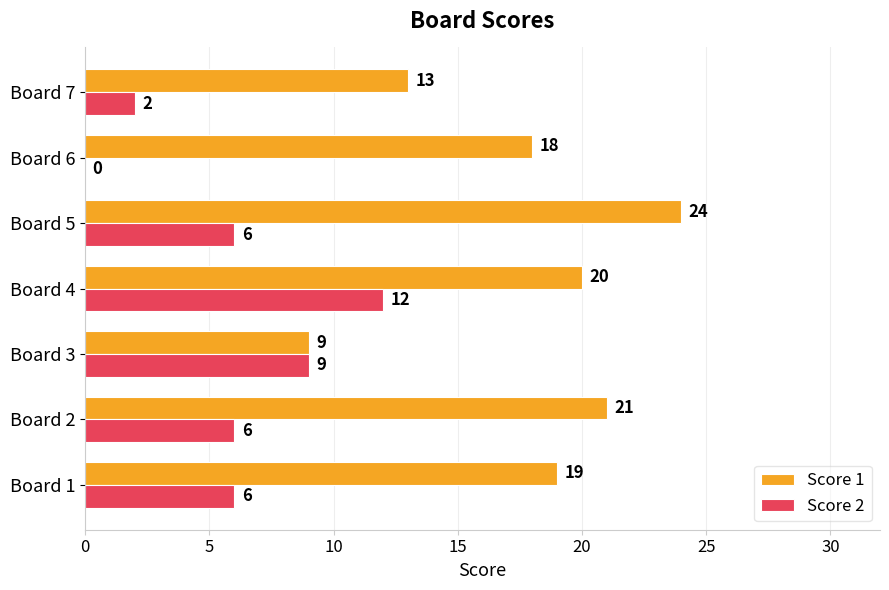

What is the sum of all Score 1 values?

124